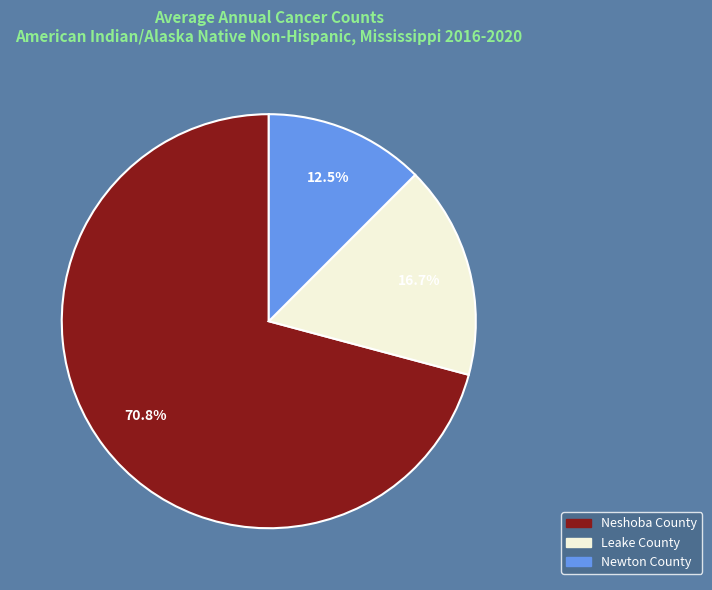

What is the smallest slice in the pie chart?

Newton County